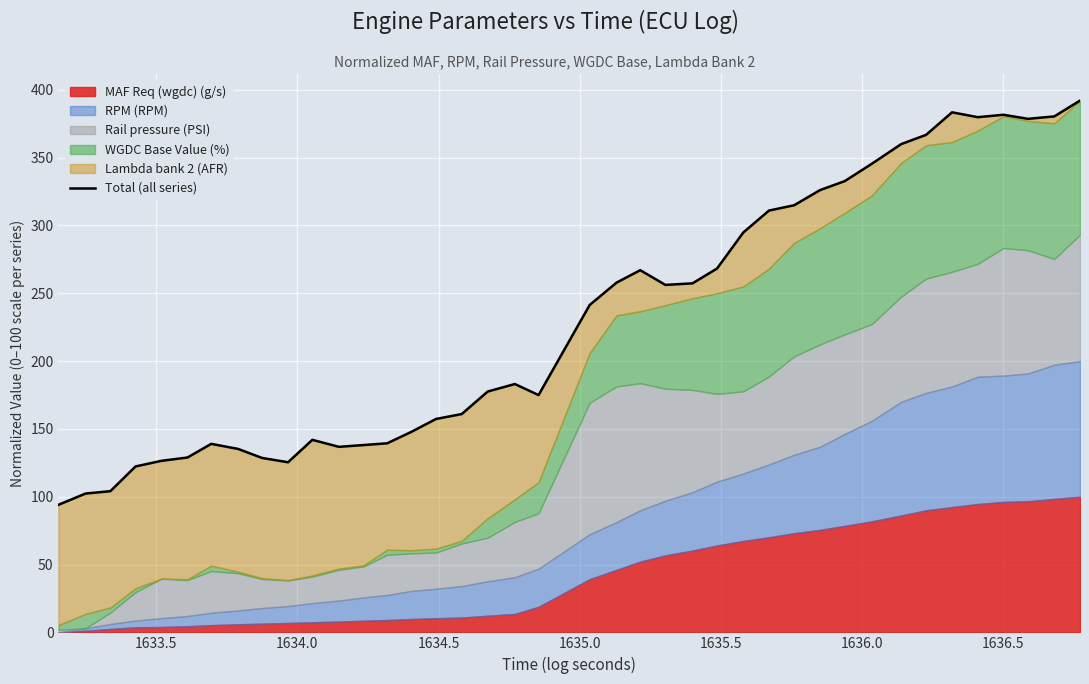

How many lines are shown in the chart?

1